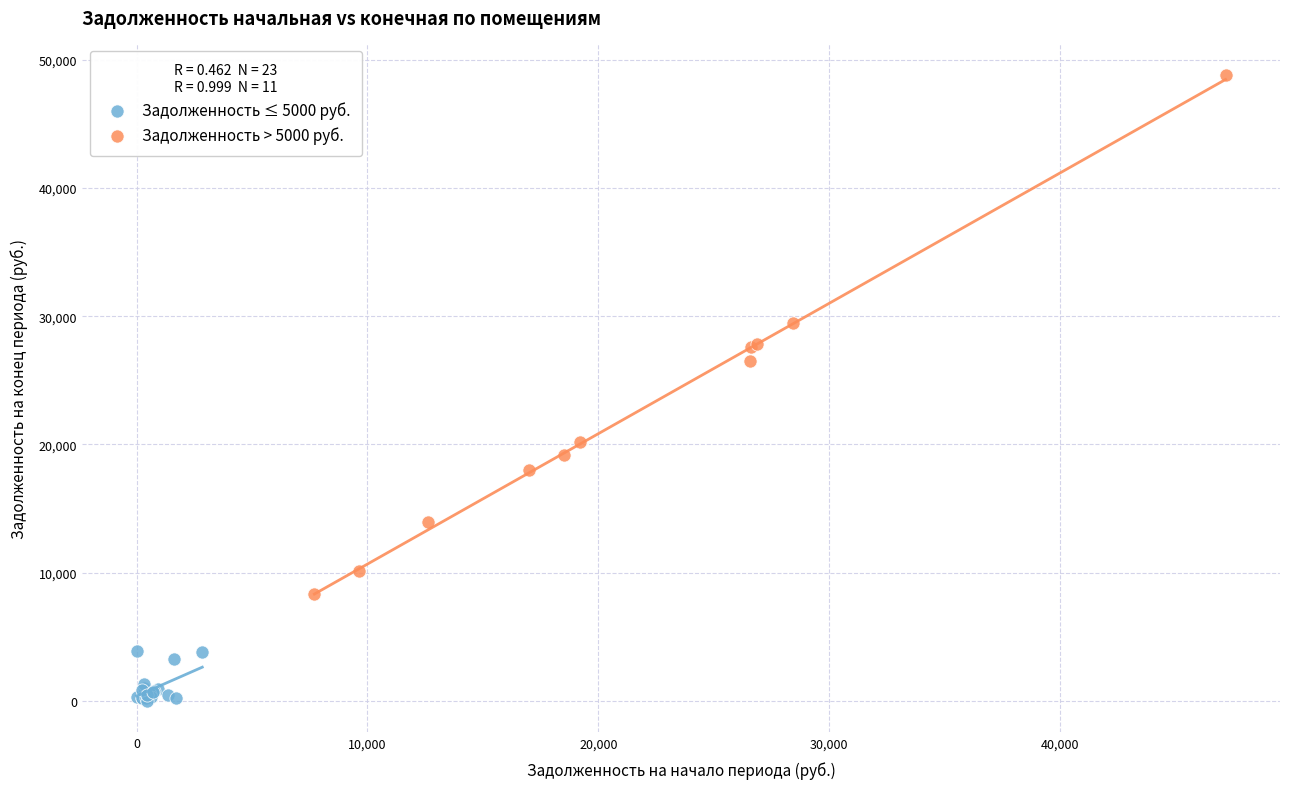

Which series contains the lowest Y value?

Задолженность ≤ 5000 руб.